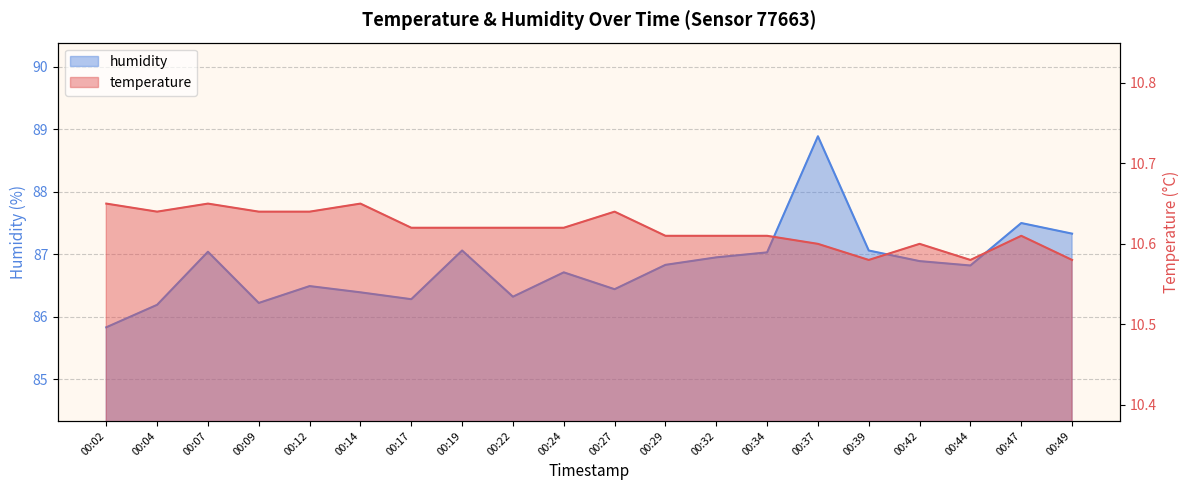

How many lines are shown in the chart?

2